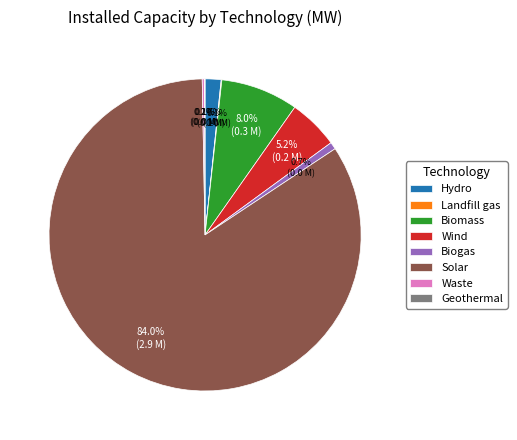

Between Hydro and Biomass, which is larger?

Biomass